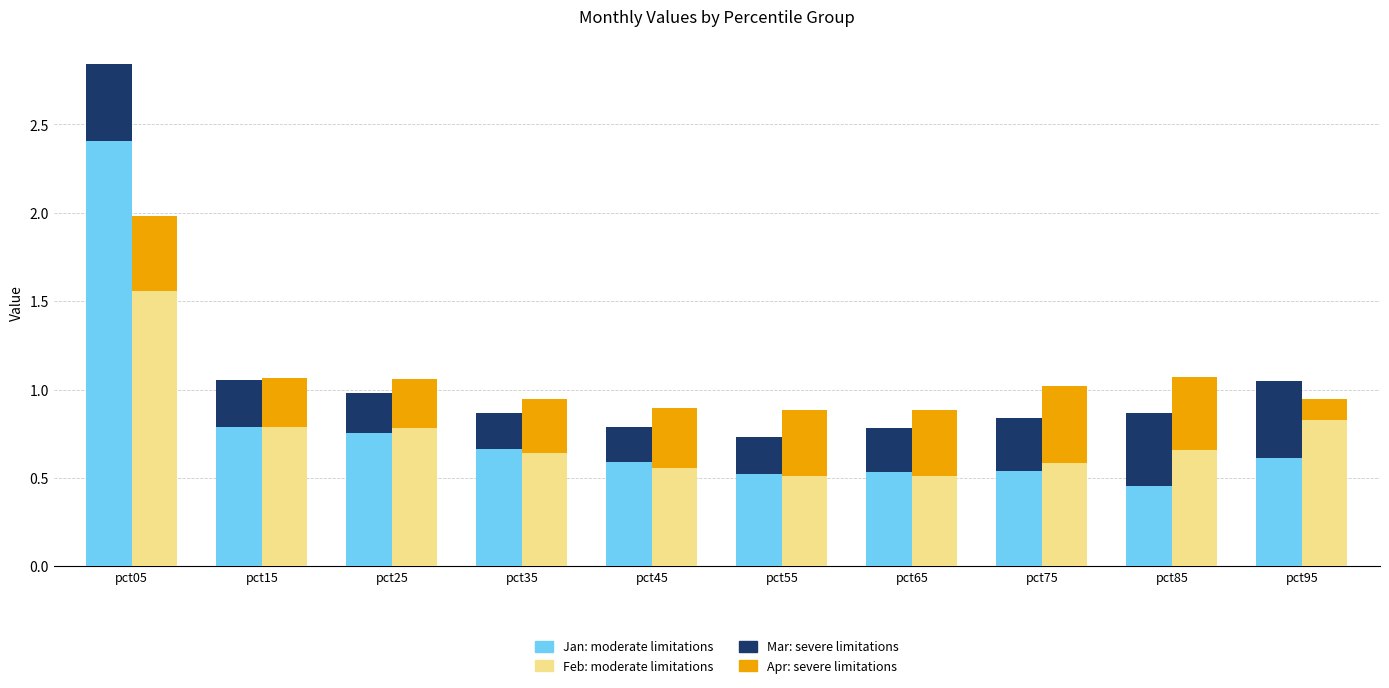

Where is Jan: moderate nearest to the value 1?

pct15